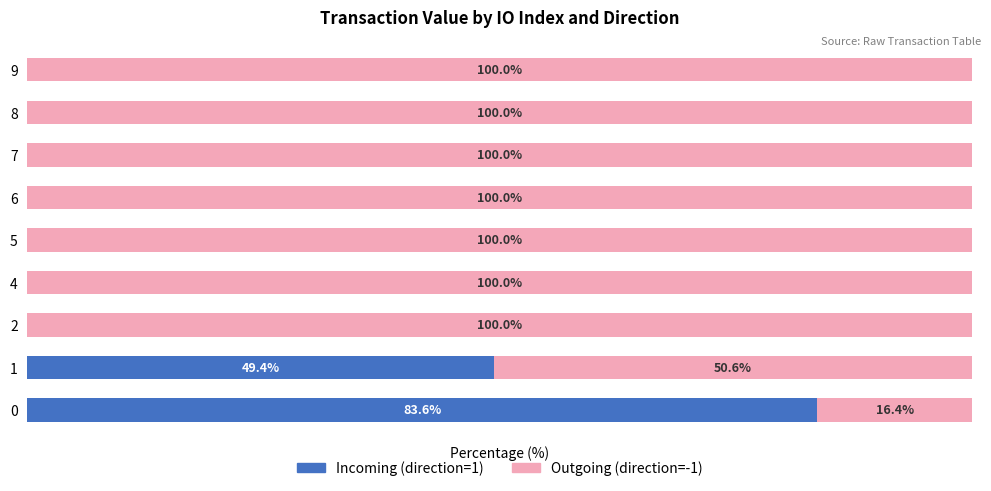

Rank the series at 4 from highest to lowest value.

Outgoing (direction=-1), Incoming (direction=1)